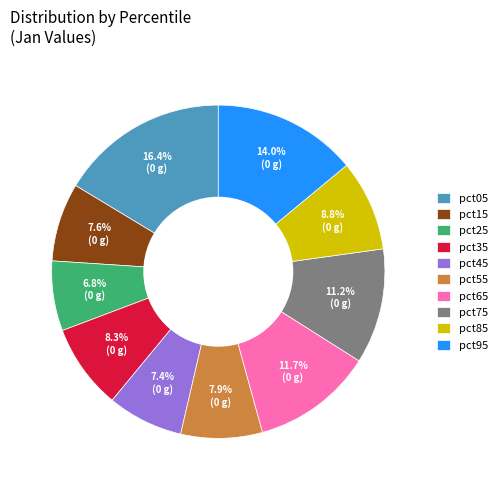

Count the number of slices in the pie.

10